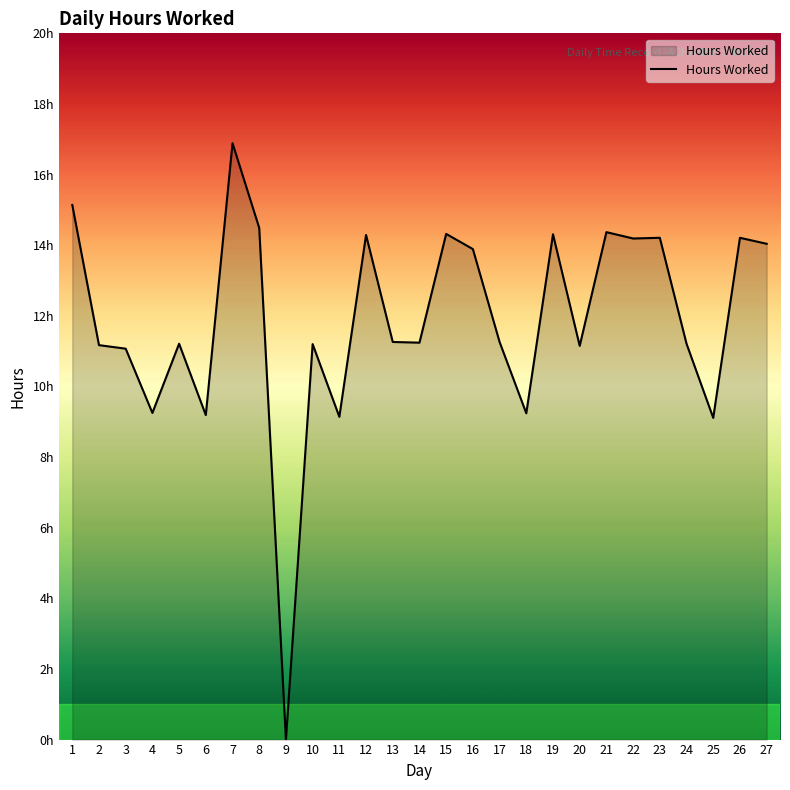

Approximately how many times larger is the value at 5 compared to 20?

1.0